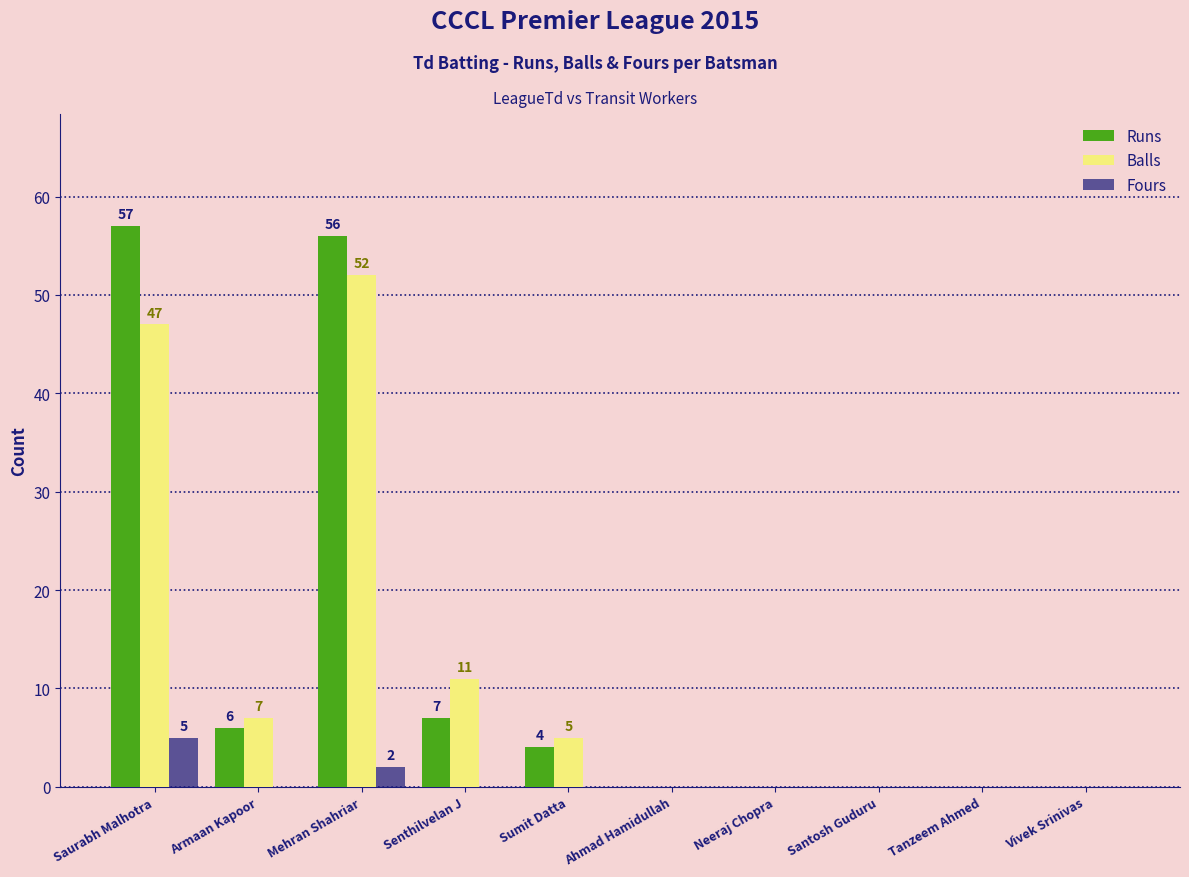

What is the total value across all series at Saurabh Malhotra?

109